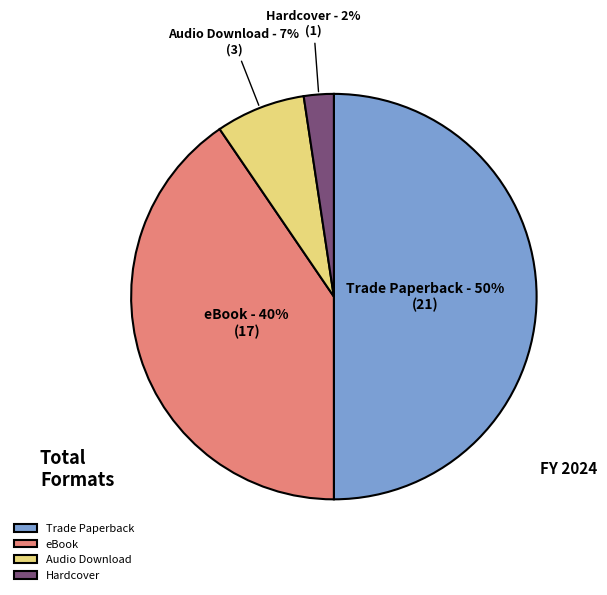

Is Audio Download the majority of the pie?

No